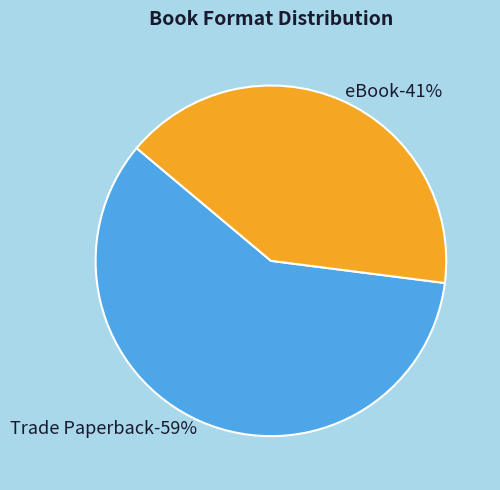

How many segments does this pie chart have?

2